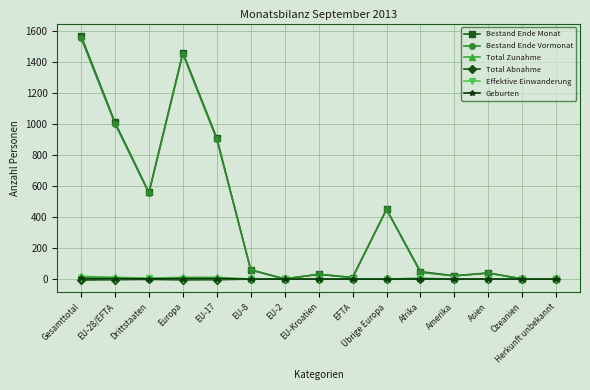

Which series has the widest spread of values?

Bestand Ende Monat